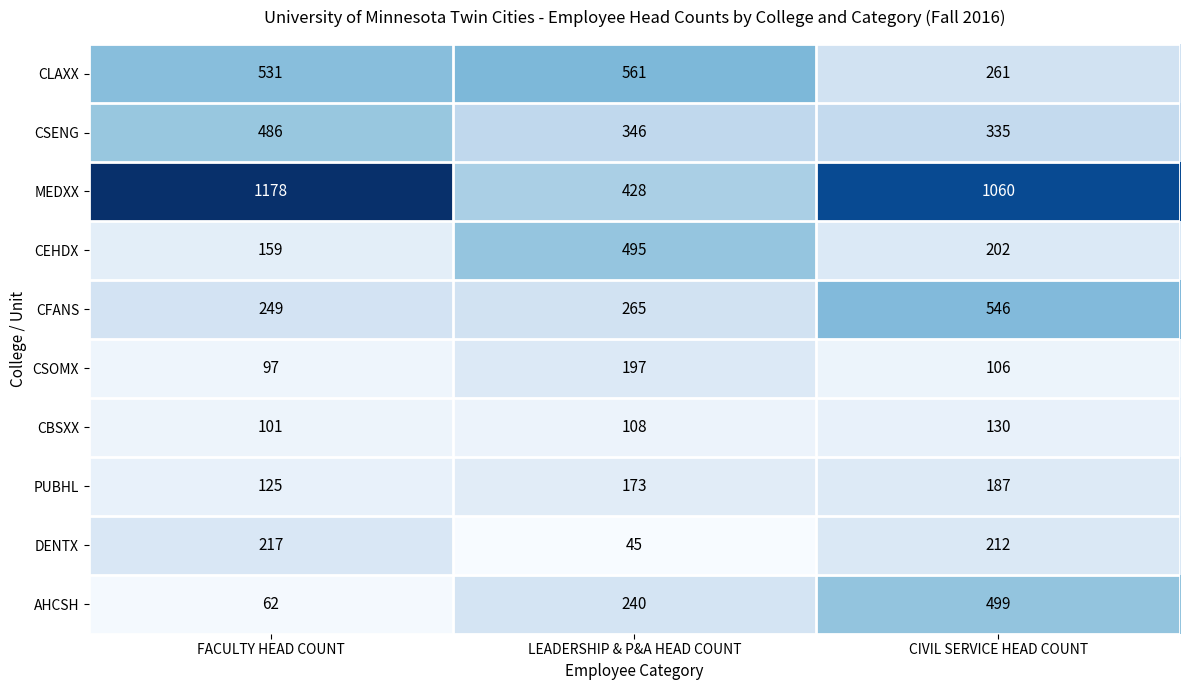

What is the difference between the highest and lowest values at CIVIL SERVICE HEAD COUNT?

954